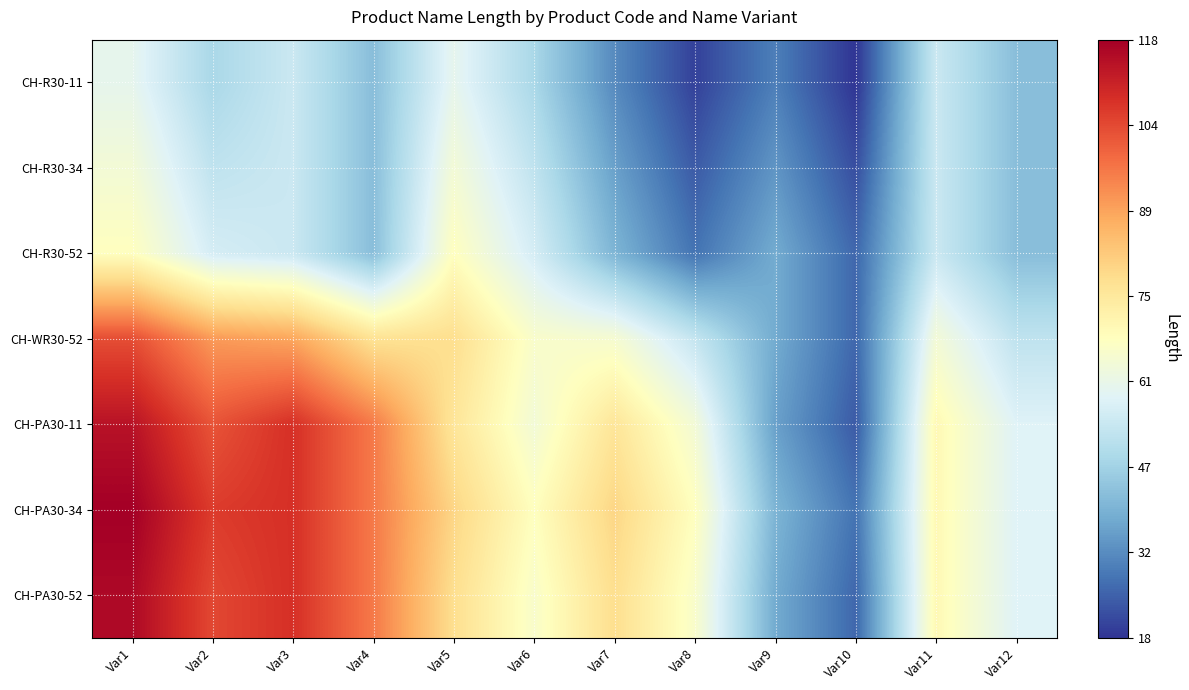

What is the spread (max minus min) of values at Var7?

48